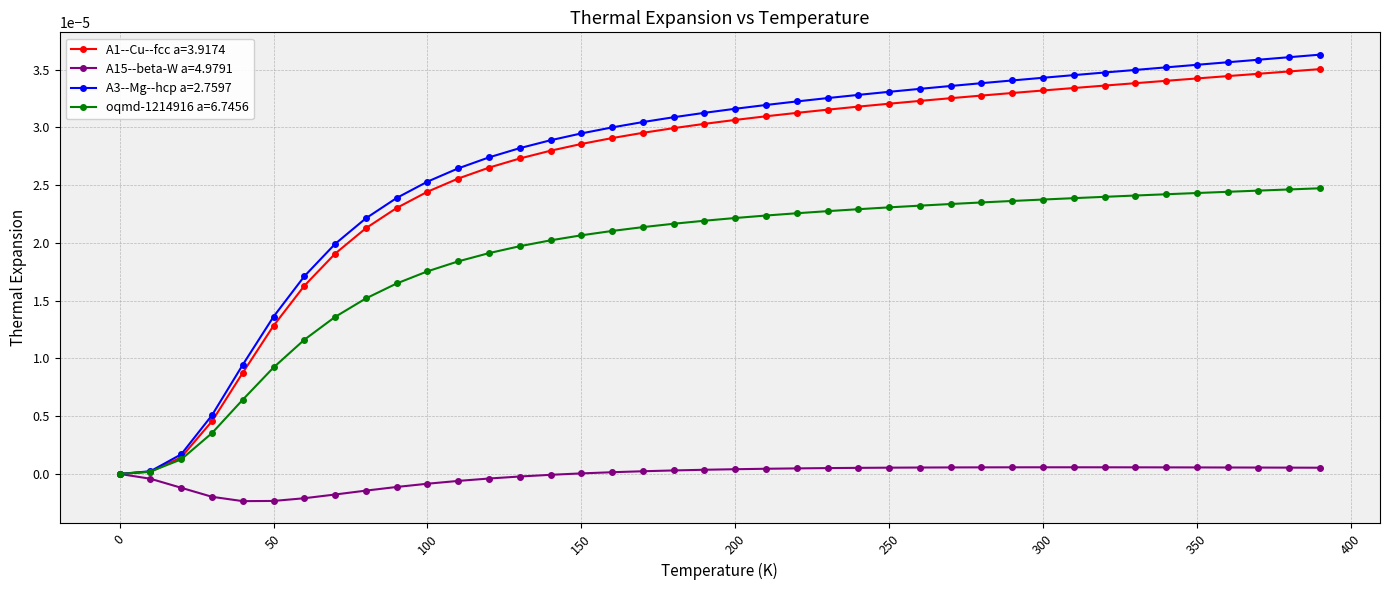

Which series has the widest spread of values?

A3--Mg--hcp a=2.7597